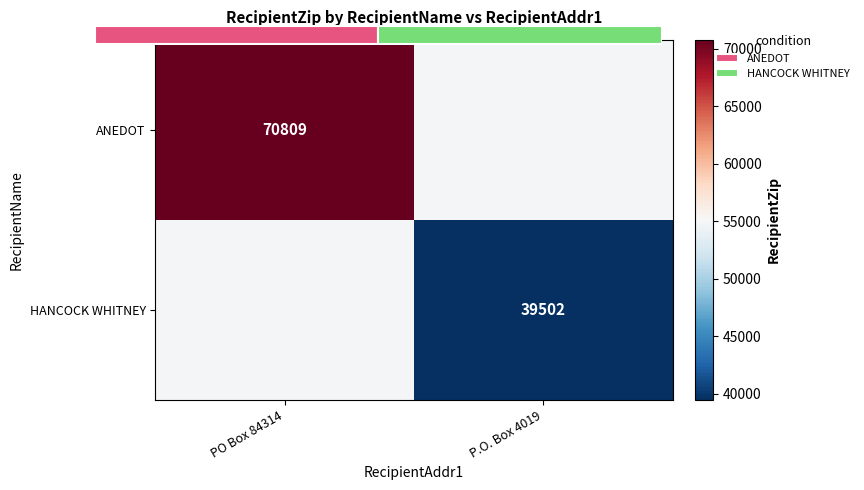

Is it true that ANEDOT equals 70809 at PO Box 84314?

True